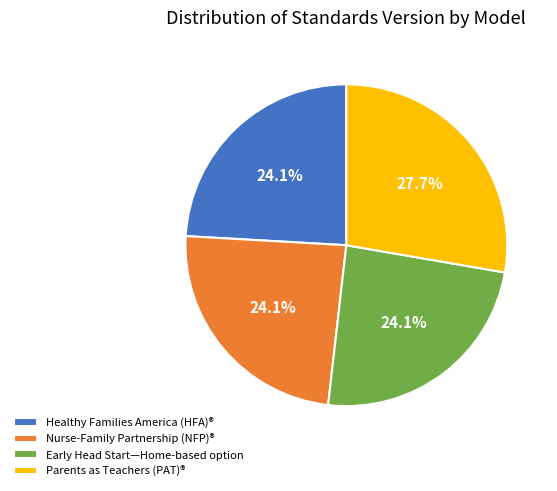

What percentage is NOT represented by Parents as Teachers (PAT)®?

72.3%